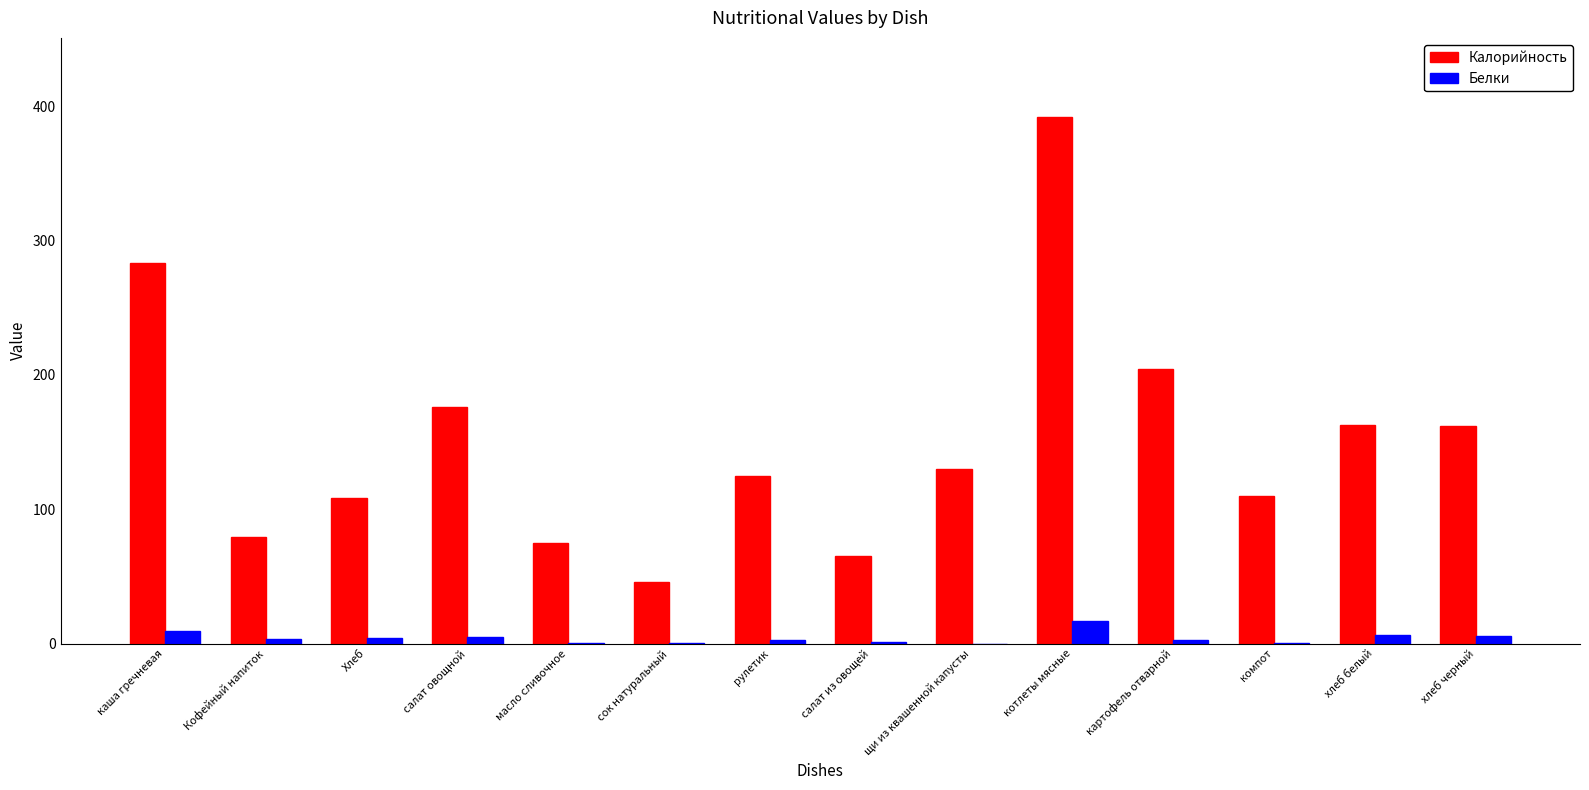

Which series changed the most between салат из овощей and хлеб черный?

Калорийность